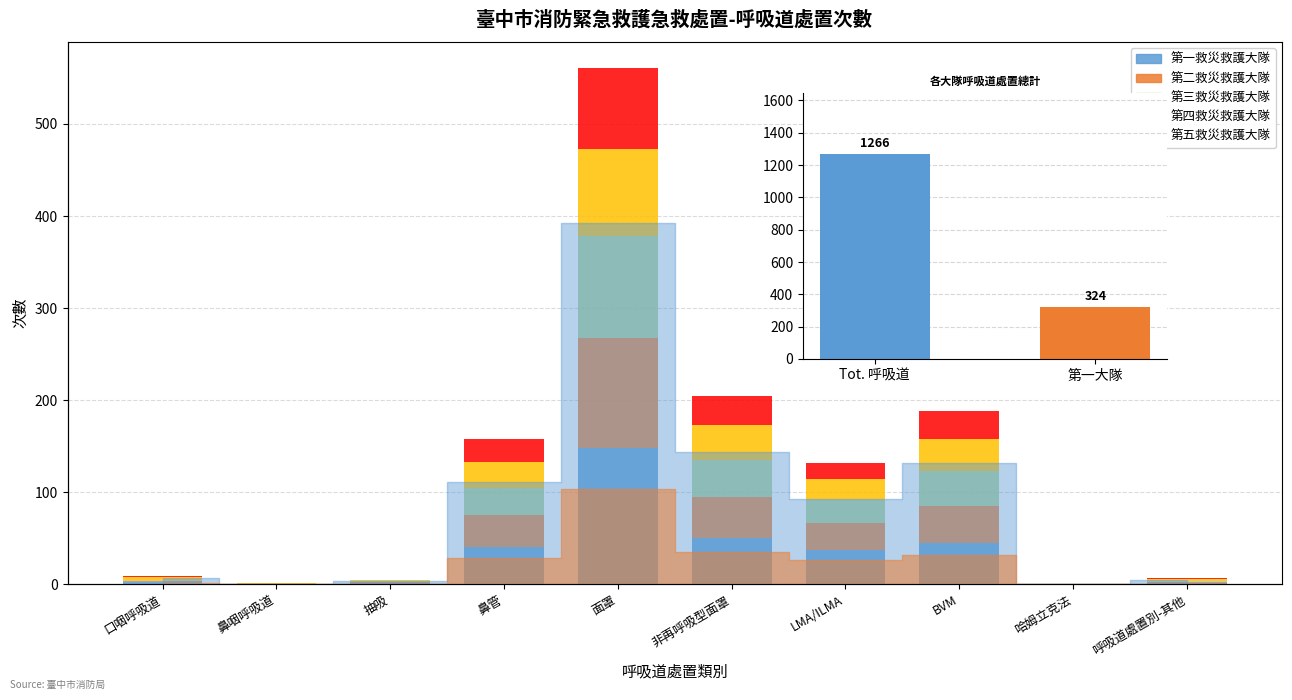

At 口咽呼吸道, list the series in order from smallest to largest.

第三救災救護大隊, 第五救災救護大隊, 第一救災救護大隊, 第二救災救護大隊, 第四救災救護大隊